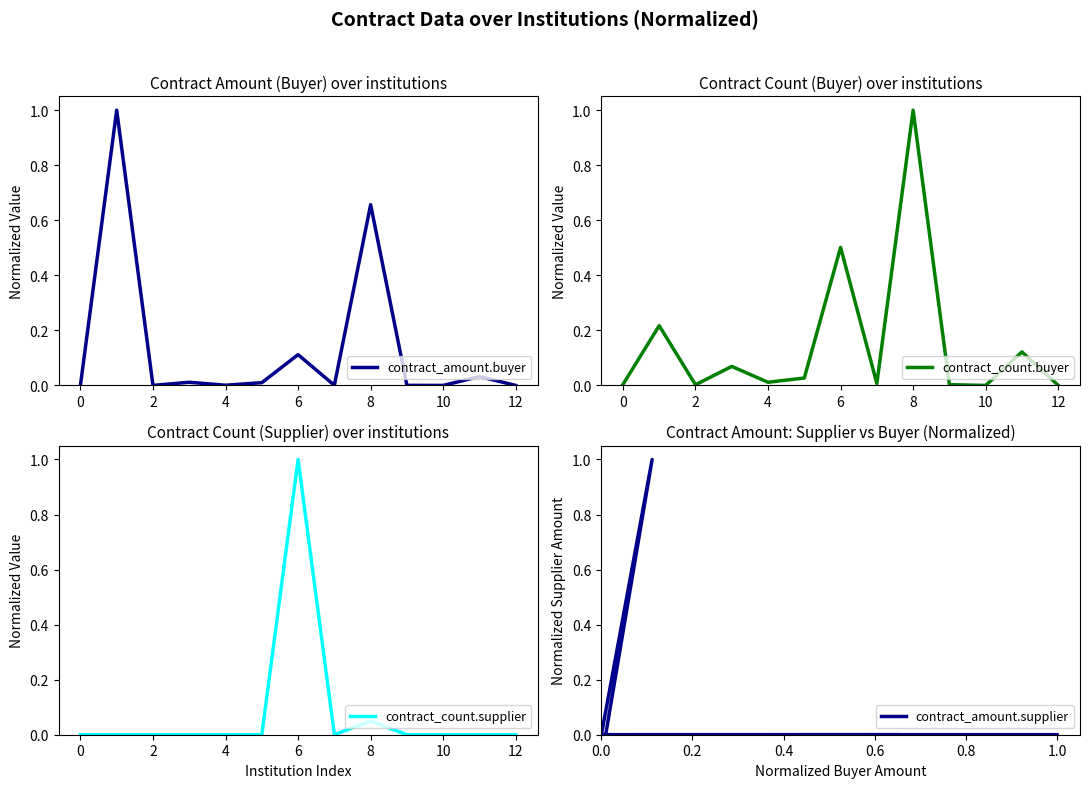

How many lines are shown in the chart?

4